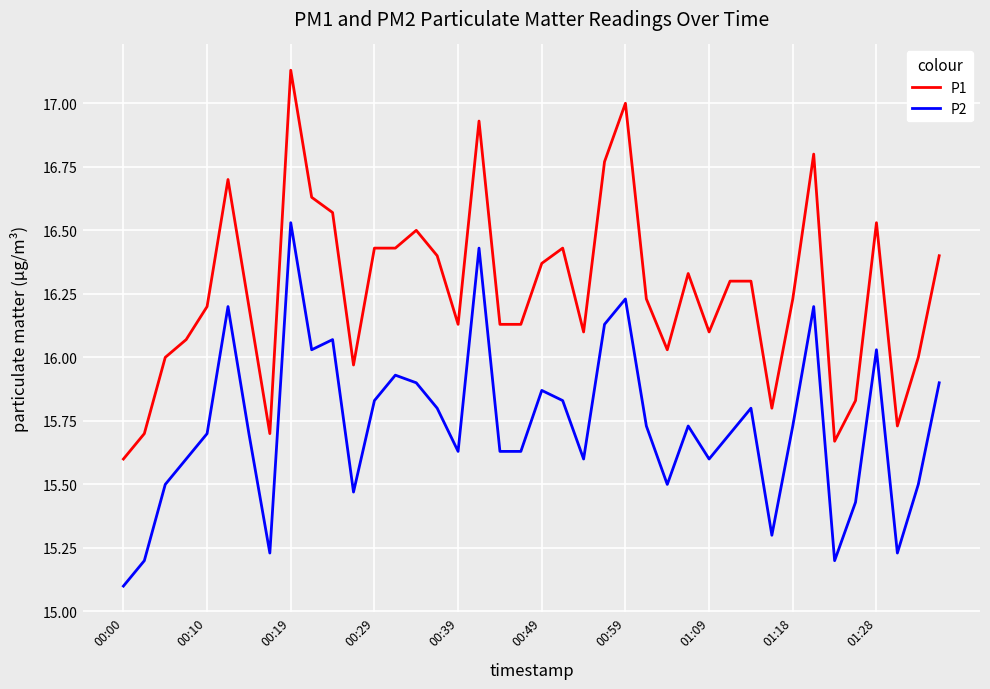

Which series has the largest range (max minus min)?

P1